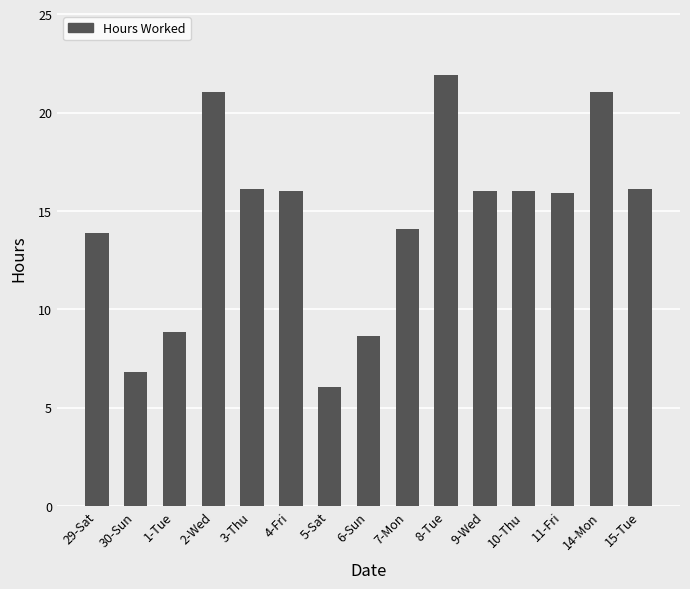

The value at 10-Thu is 8.5. True or false?

False